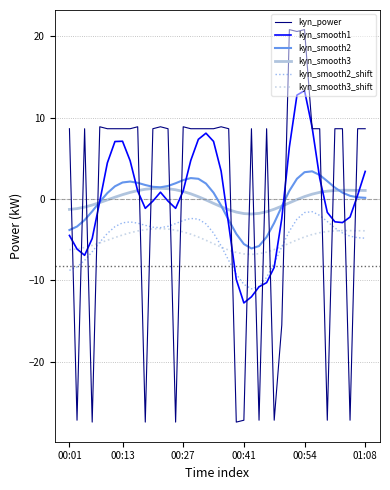

Which series has the widest spread of values?

kyn_power